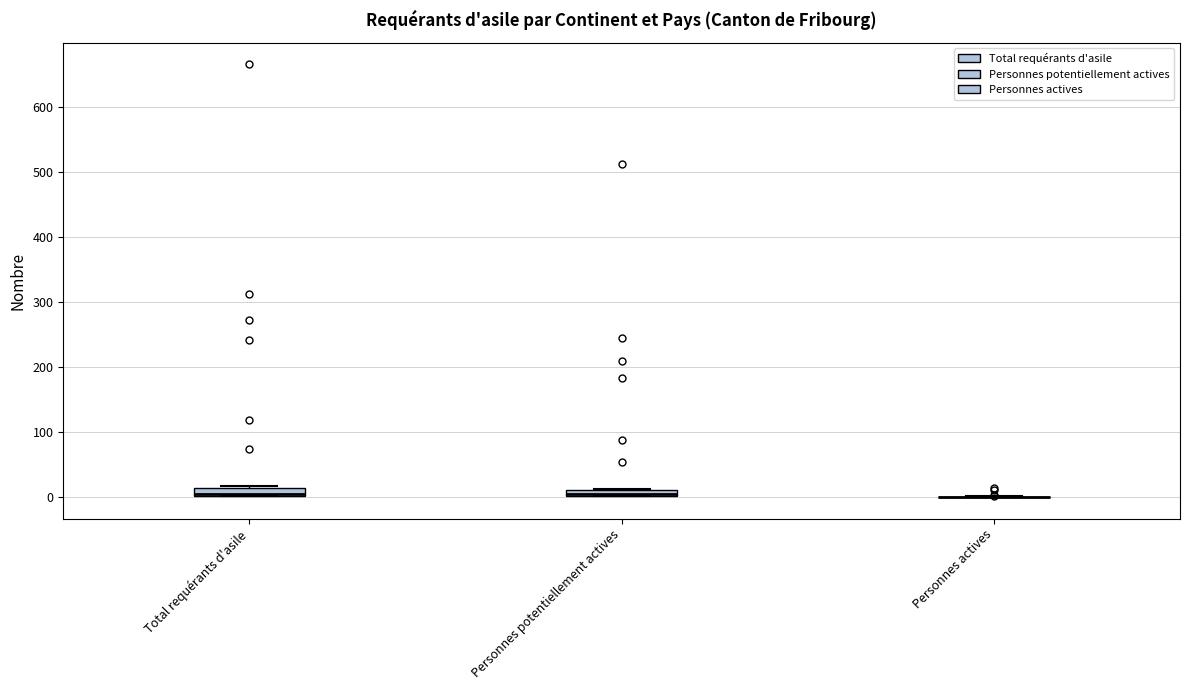

Where is the upper edge of the box for Total requérants d'asile on the y-axis? The values are not printed on the chart, so give them approximately, as read against the axis.

10